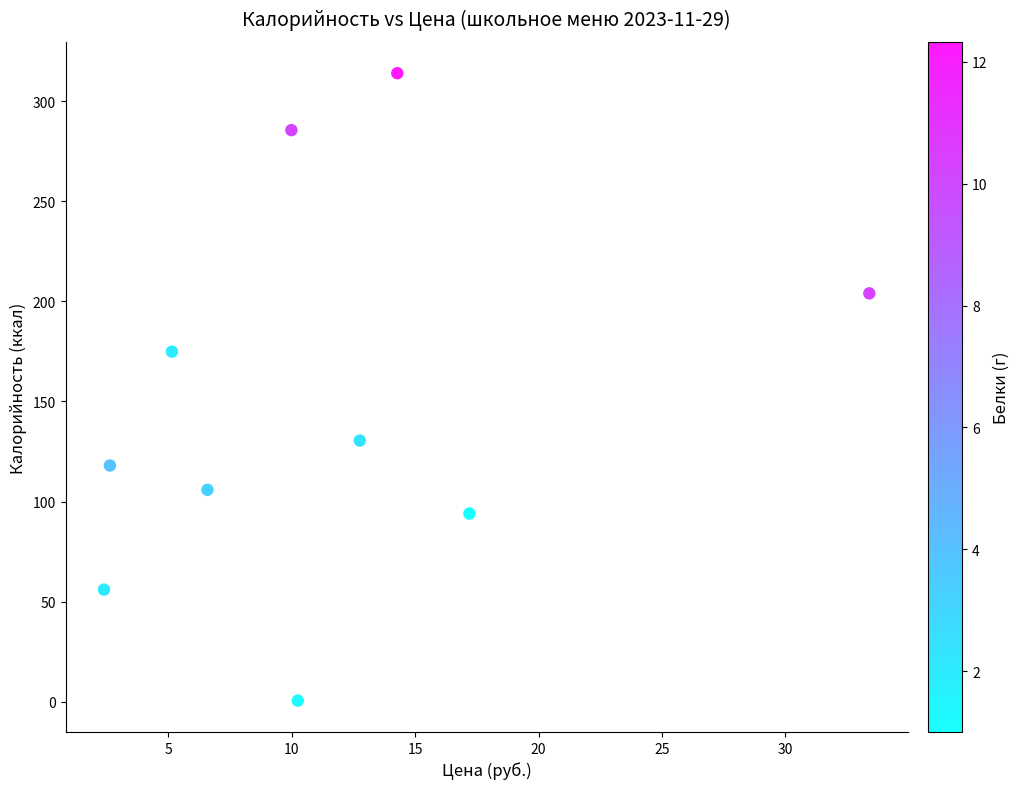

What Y value in the scatter plot is closest to 157?

174.9